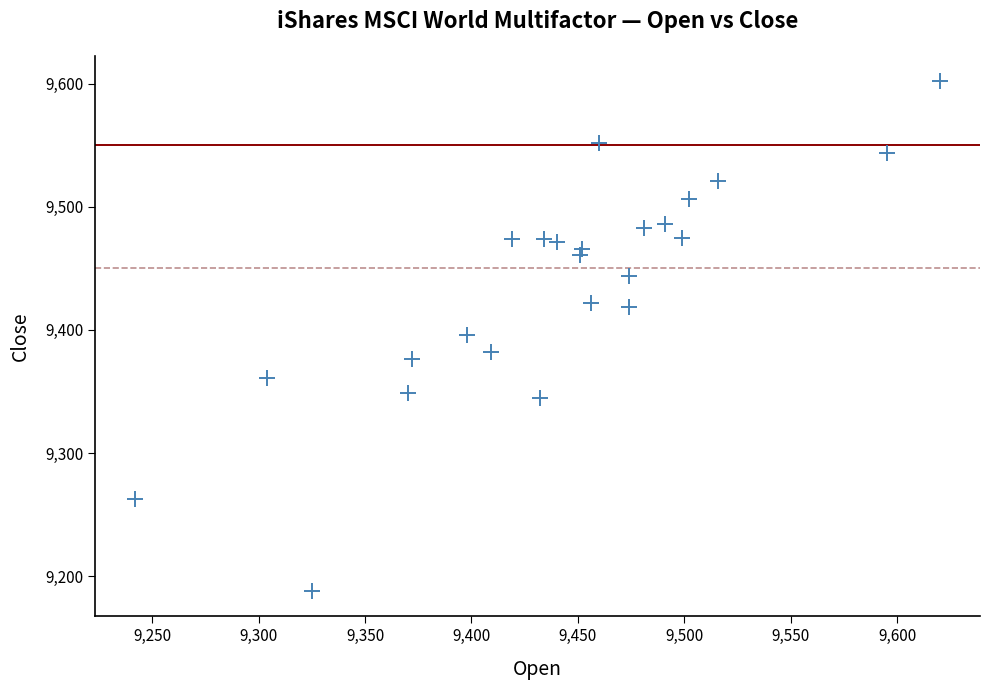

What is the range of Y values (max minus min)?

414